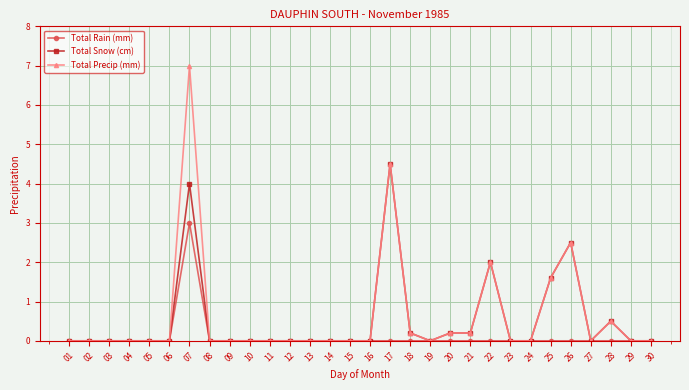

What is the value of the Total Precip (mm) point at the 22nd from the left?

2.0